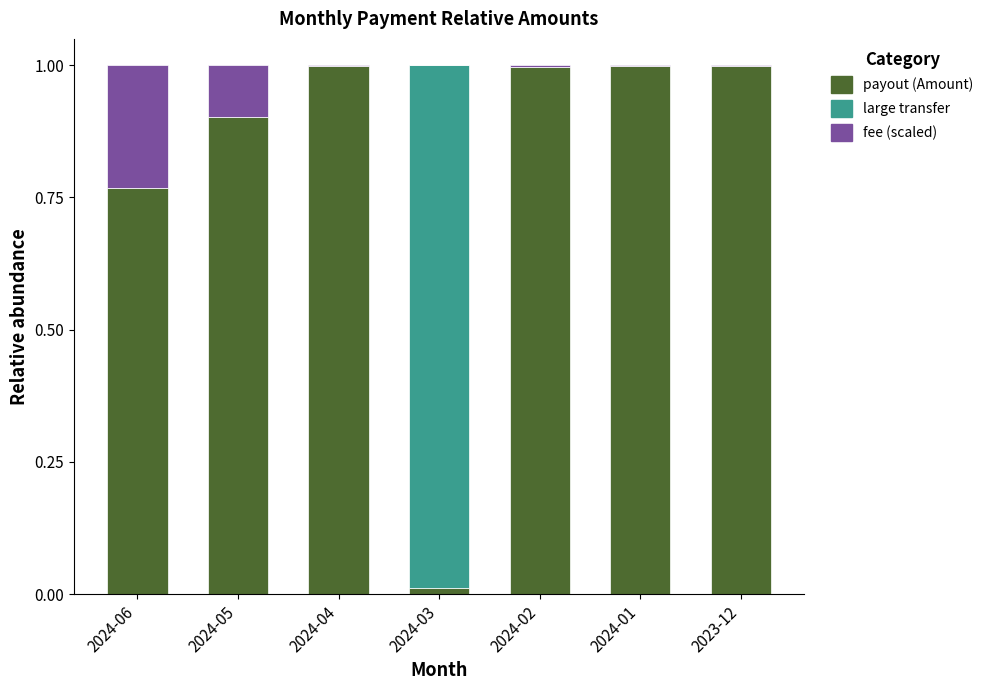

True or false: payout (Amount) has a value of 0.3 at 2024-06.

False